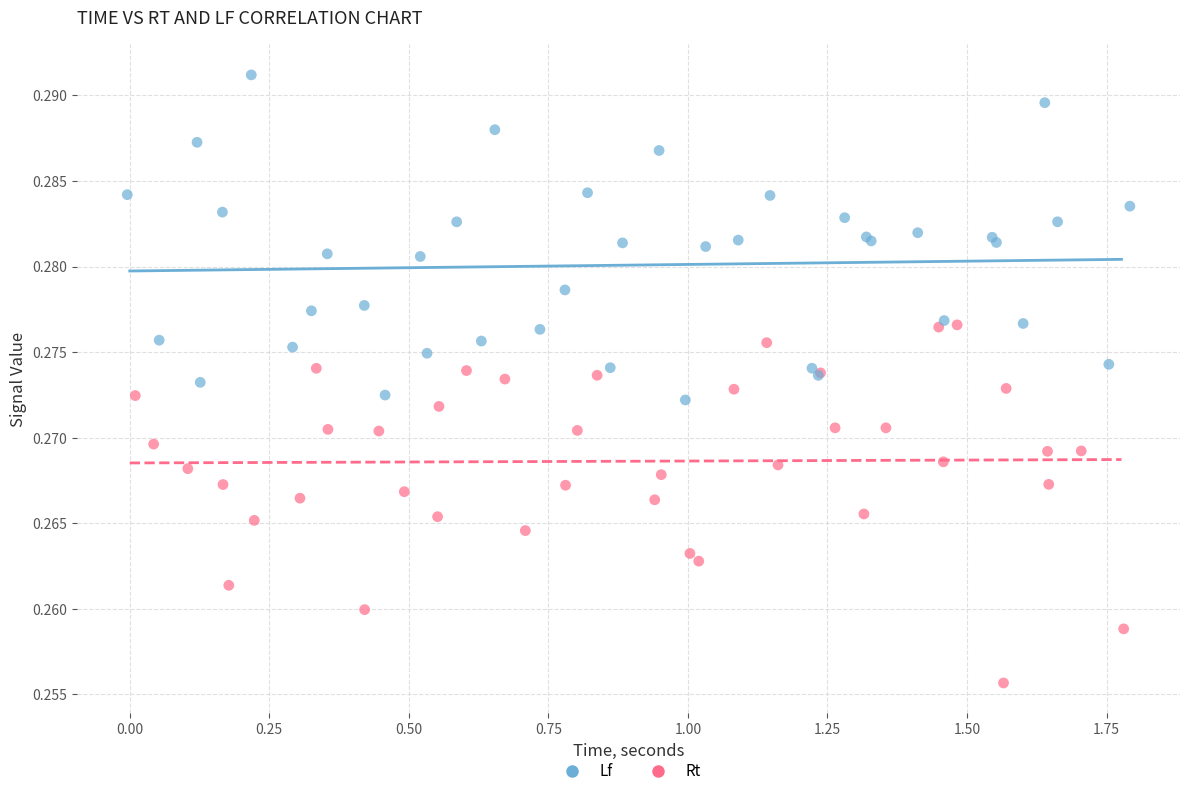

Which series contains the lowest Y value?

Rt